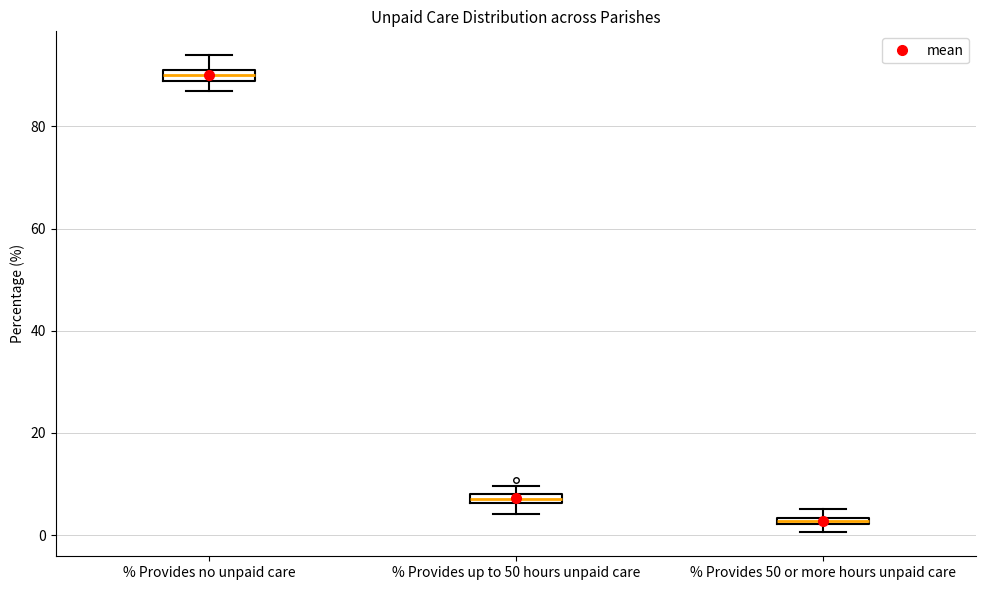

Which box's median line is the highest?

% Provides no unpaid care